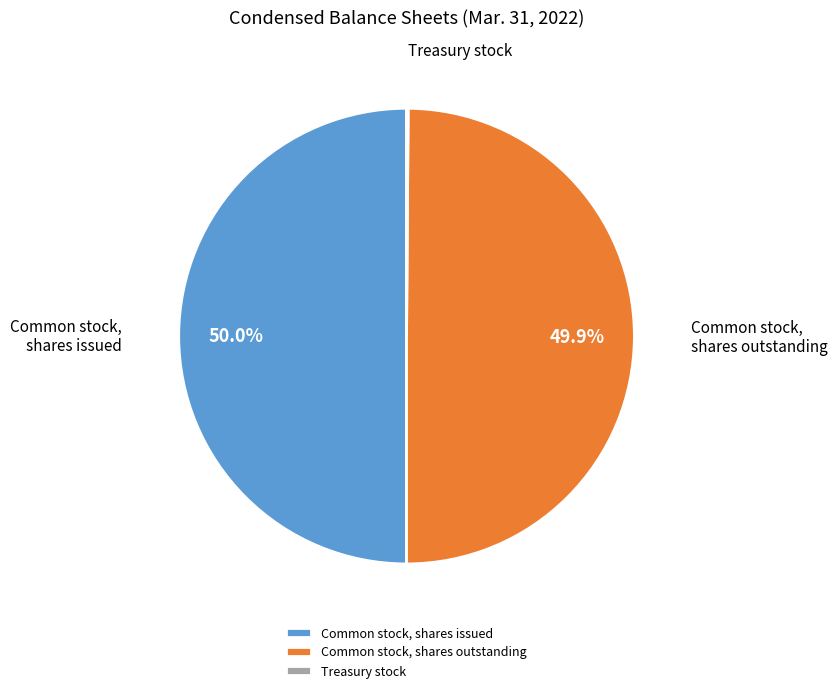

Is it true that Common stock, shares outstanding is 50% of the pie?

True